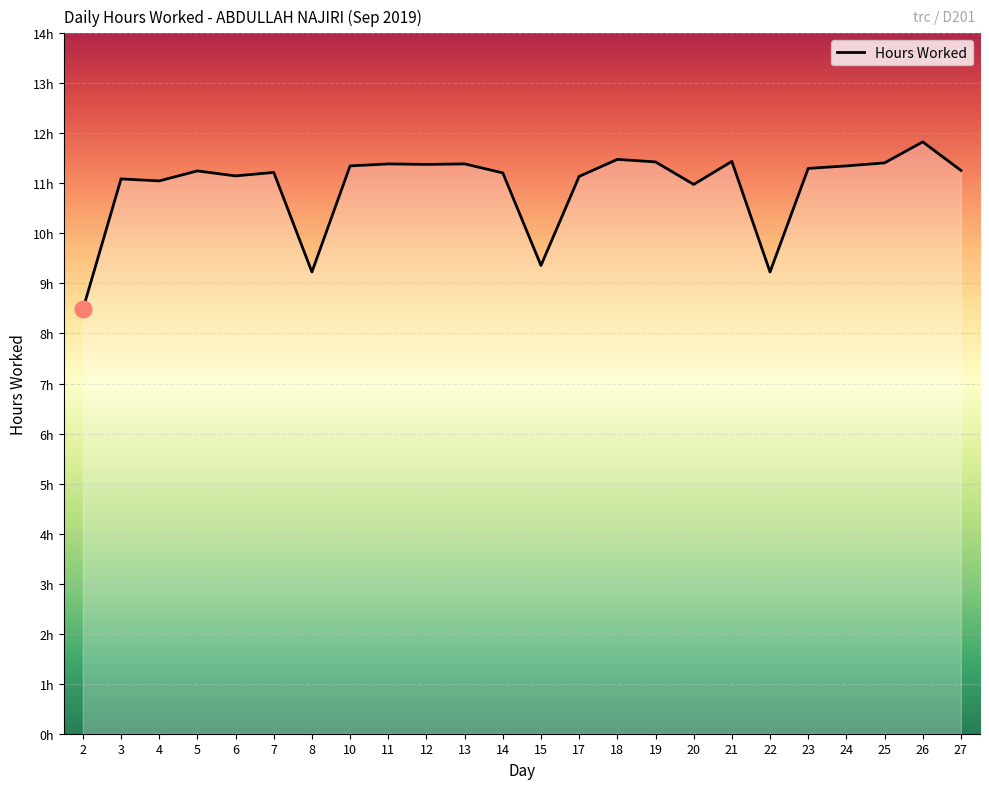

How many values are below 11?

5